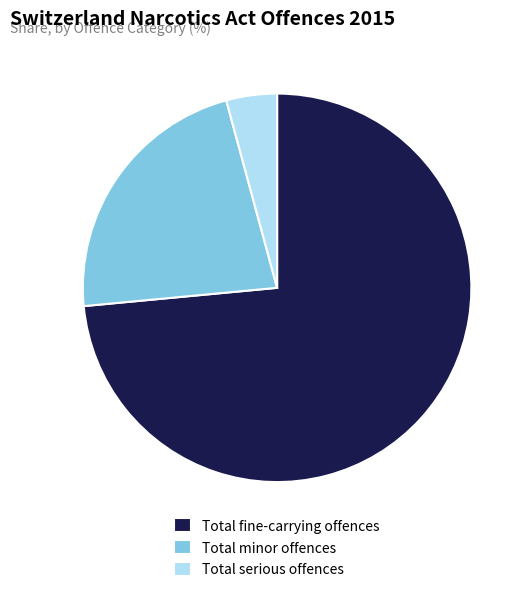

Which slice is the smallest?

Total serious offences